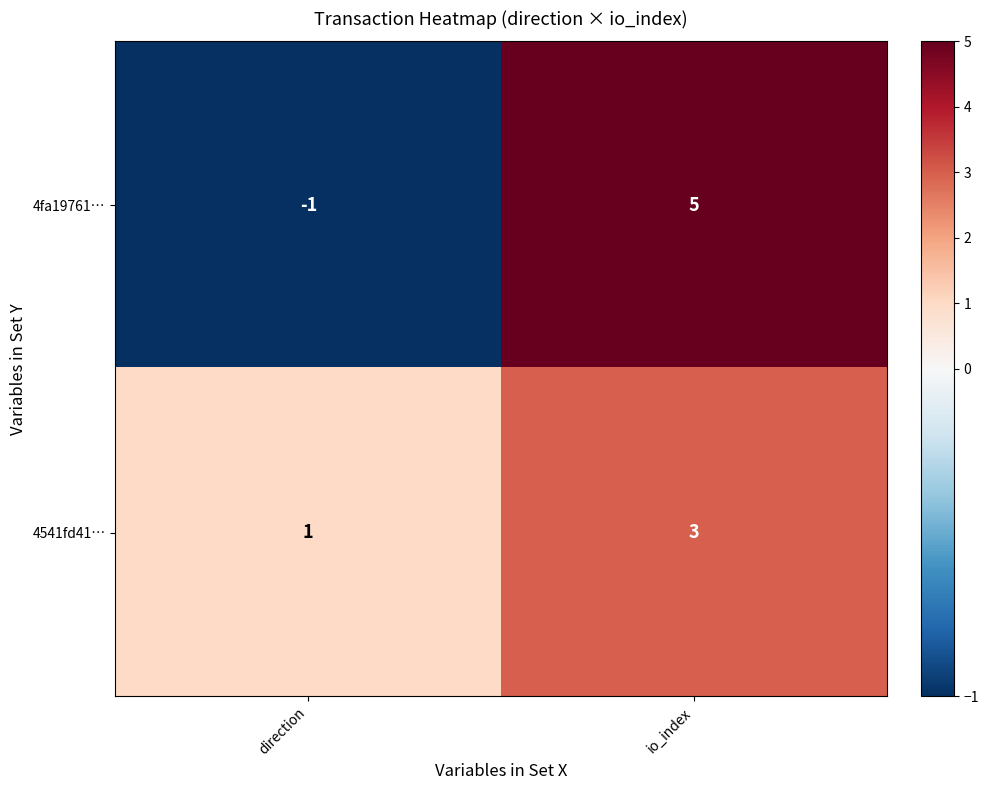

Reading right to left, list all the values displayed in this chart.

4fa19761…: 5	-1
4541fd41…: 3	1